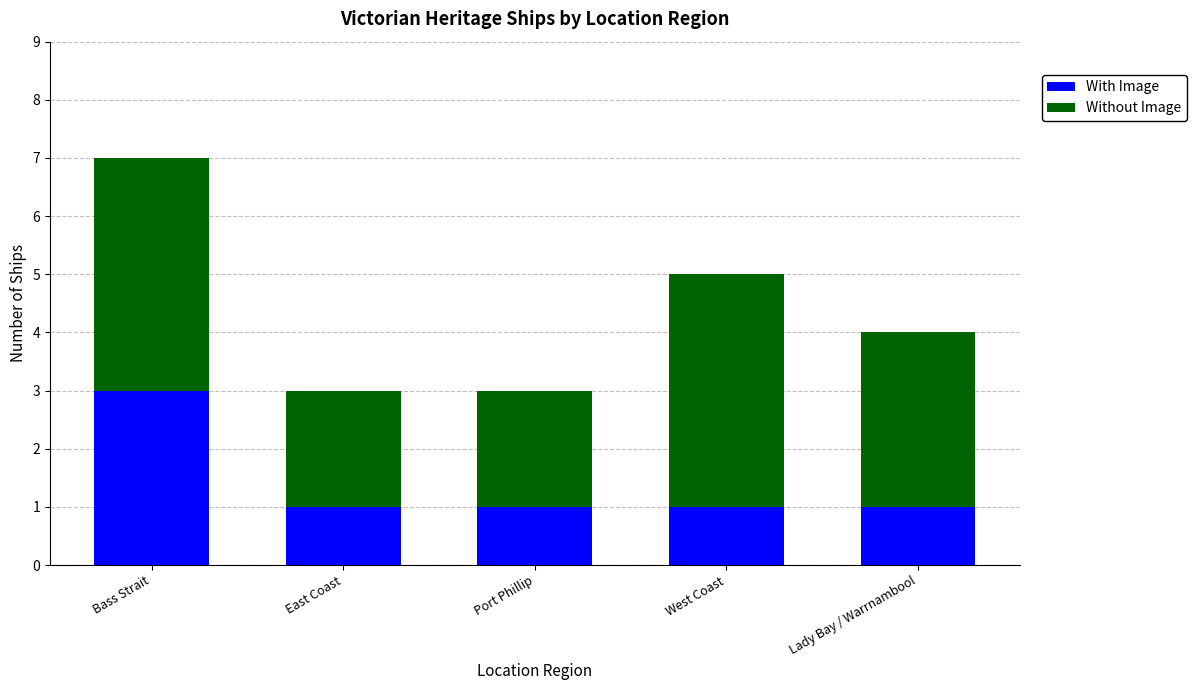

Which category has the highest value in the With Image series?

Bass Strait